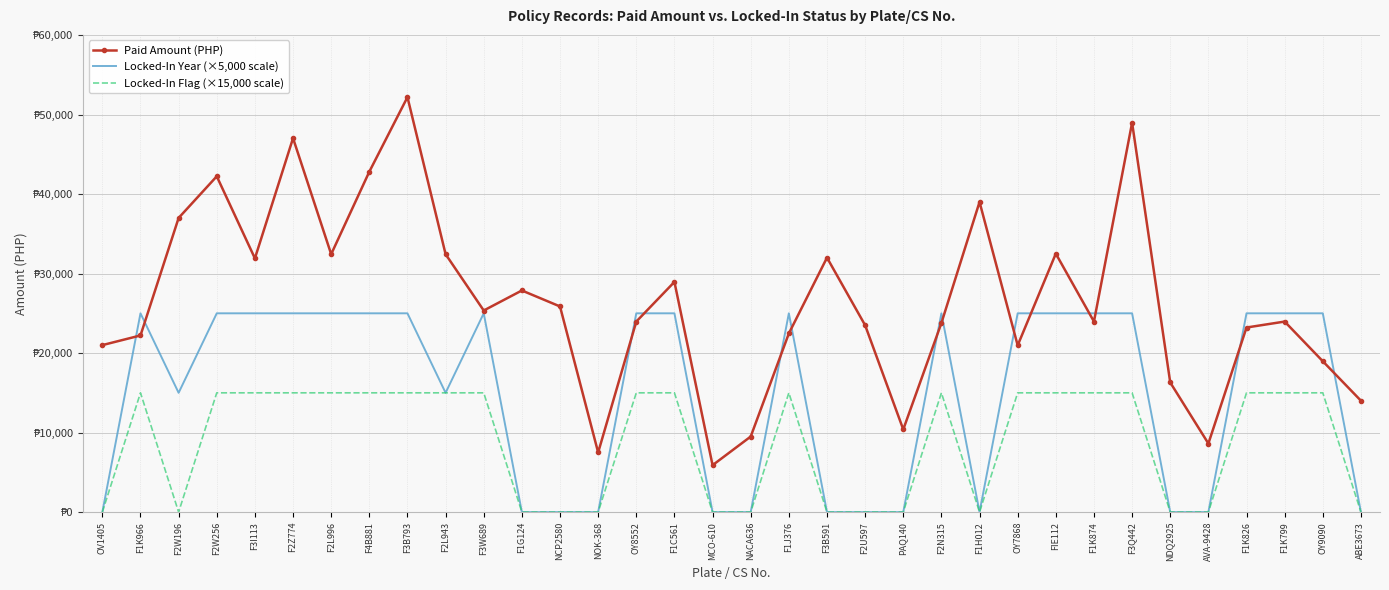

What are all the series names shown in the legend?

Paid Amount (PHP), Locked-In Year (×5,000 scale), Locked-In Flag (×15,000 scale)